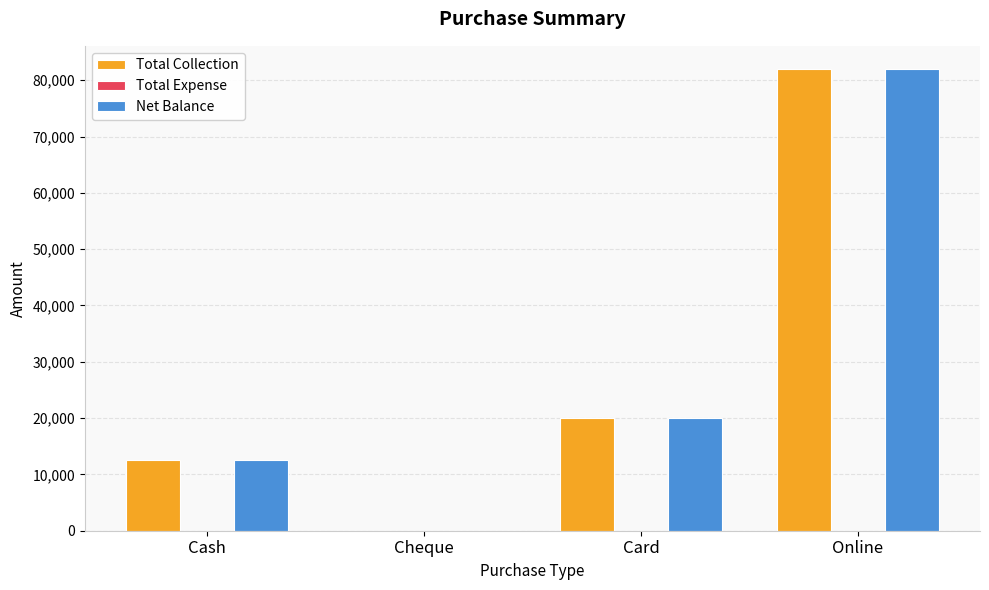

What is the average value of the Net Balance series?

28625